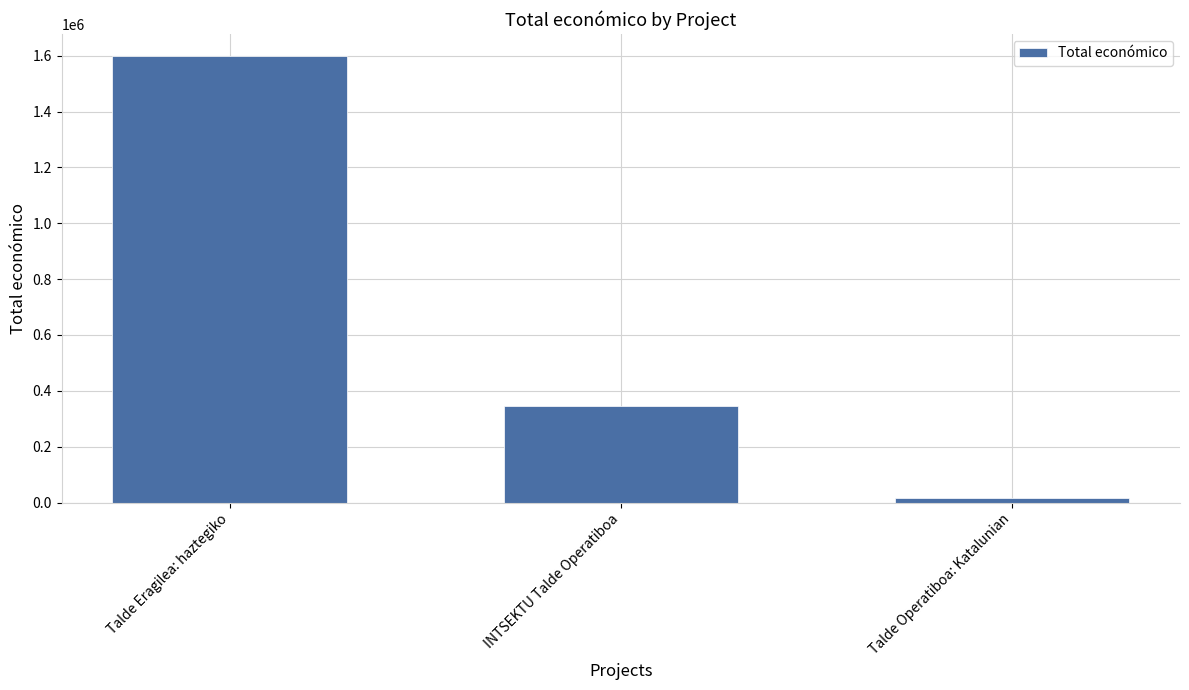

Rank the categories by value from lowest to highest.

Talde Operatiboa: Katalunian, INTSEKTU Talde Operatiboa, Talde Eragilea: haztegiko